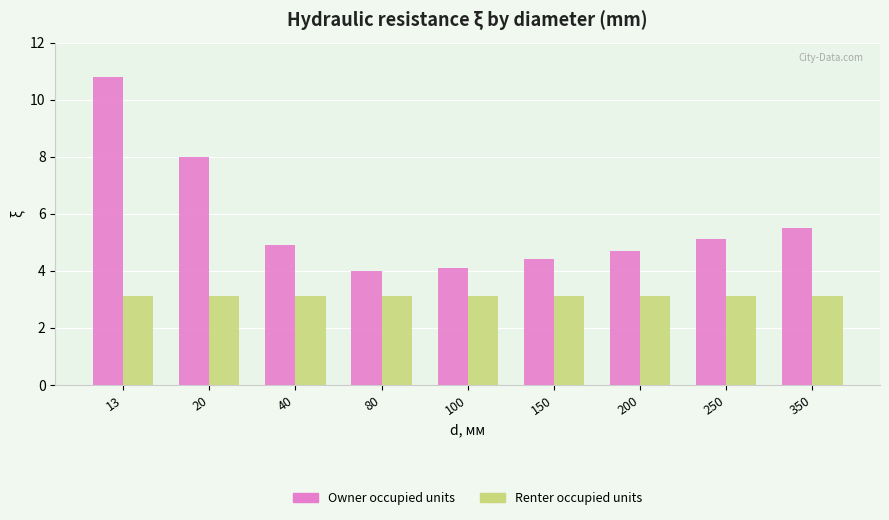

What is the difference between the Owner occupied units values at 100 and 13?

6.7